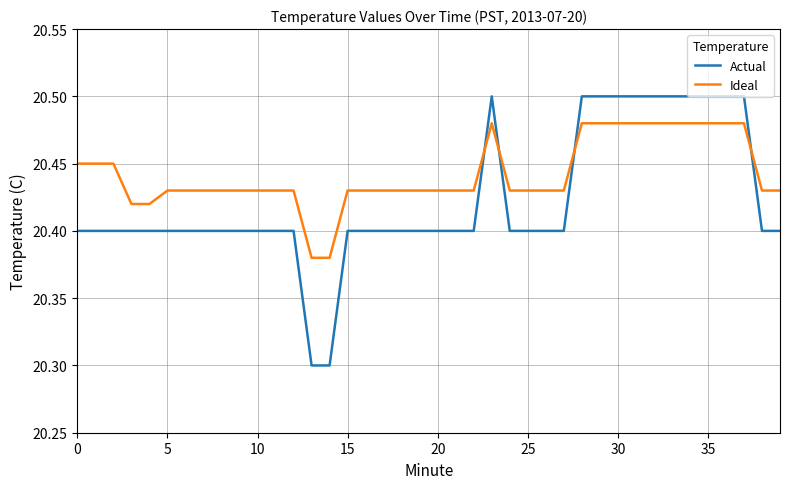

Which series has the widest spread of values?

Actual